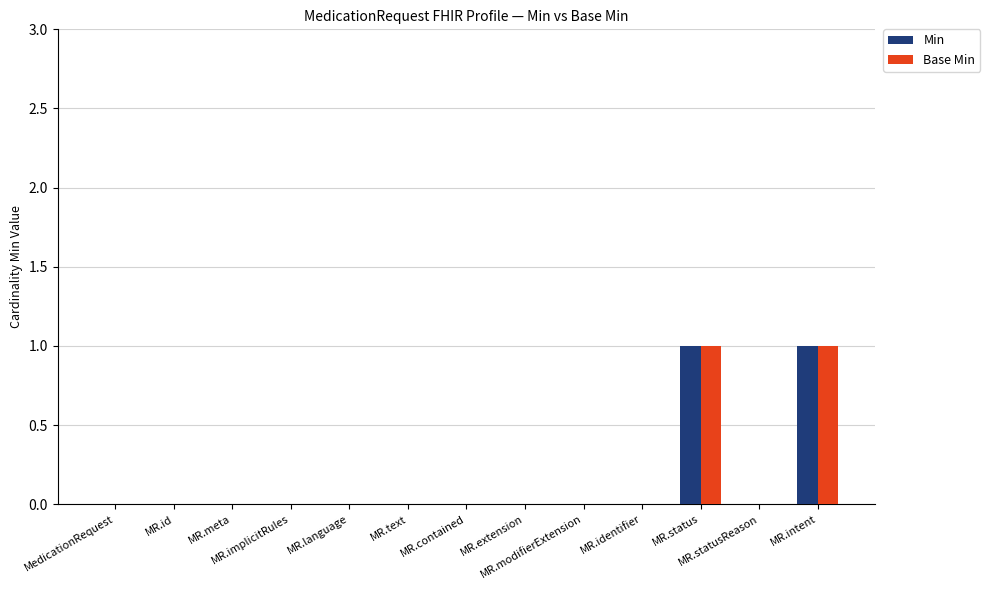

What are all the series names shown in the legend?

Min, Base Min